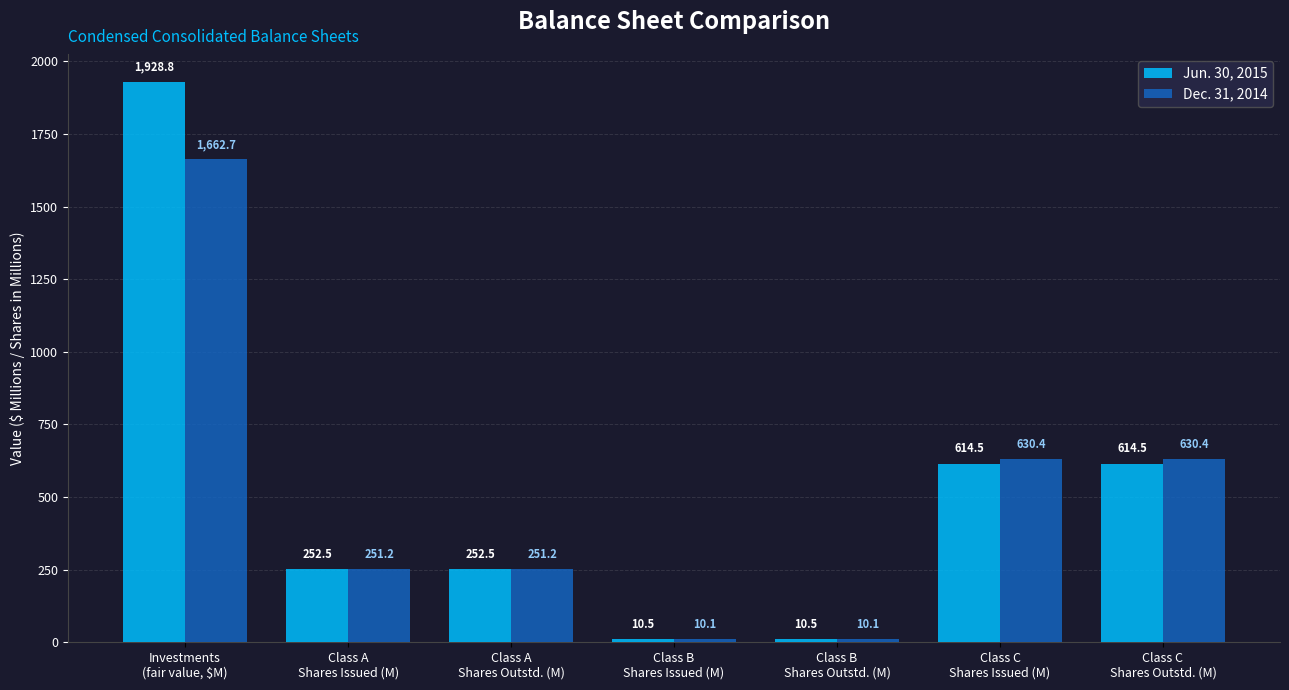

What is the lowest value of the Jun. 30, 2015 series?

10.5